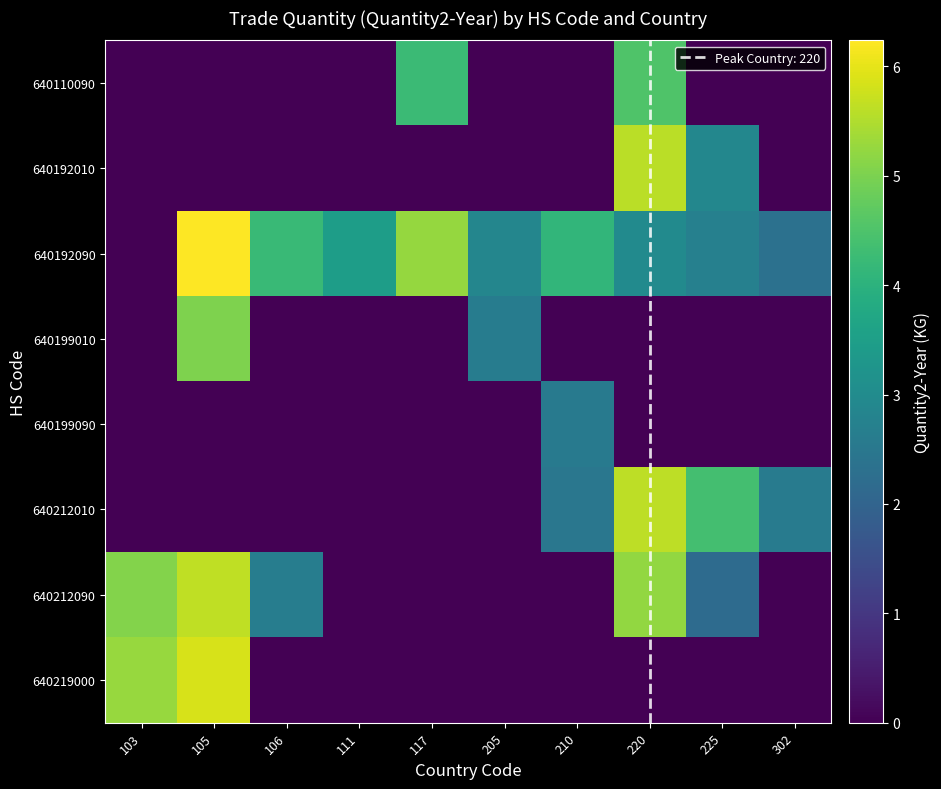

Rank the series at 105 from highest to lowest value.

640192090, 640219000, 640212090, 640199010, 640110090, 640192010, 640199090, 640212010